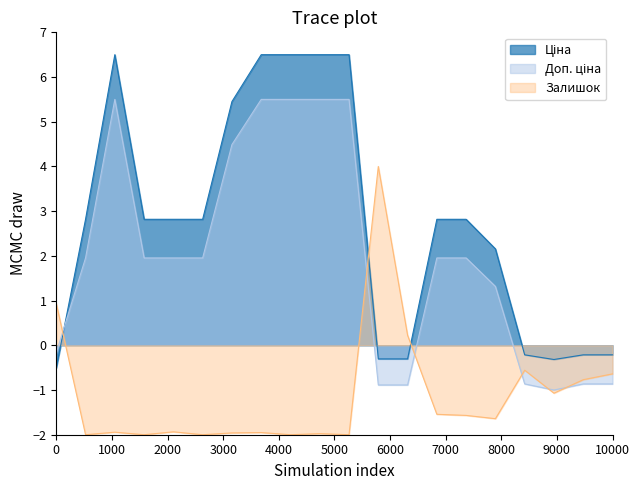

What is the maximum value shown in the chart?

6.5